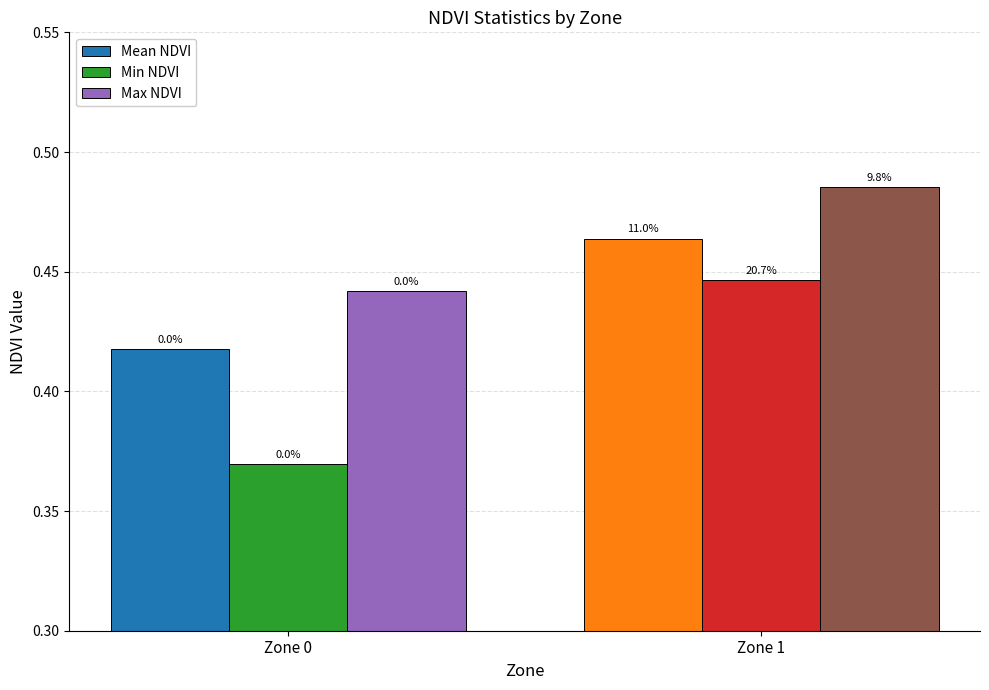

At how many categories does at least one series exceed 0?

2